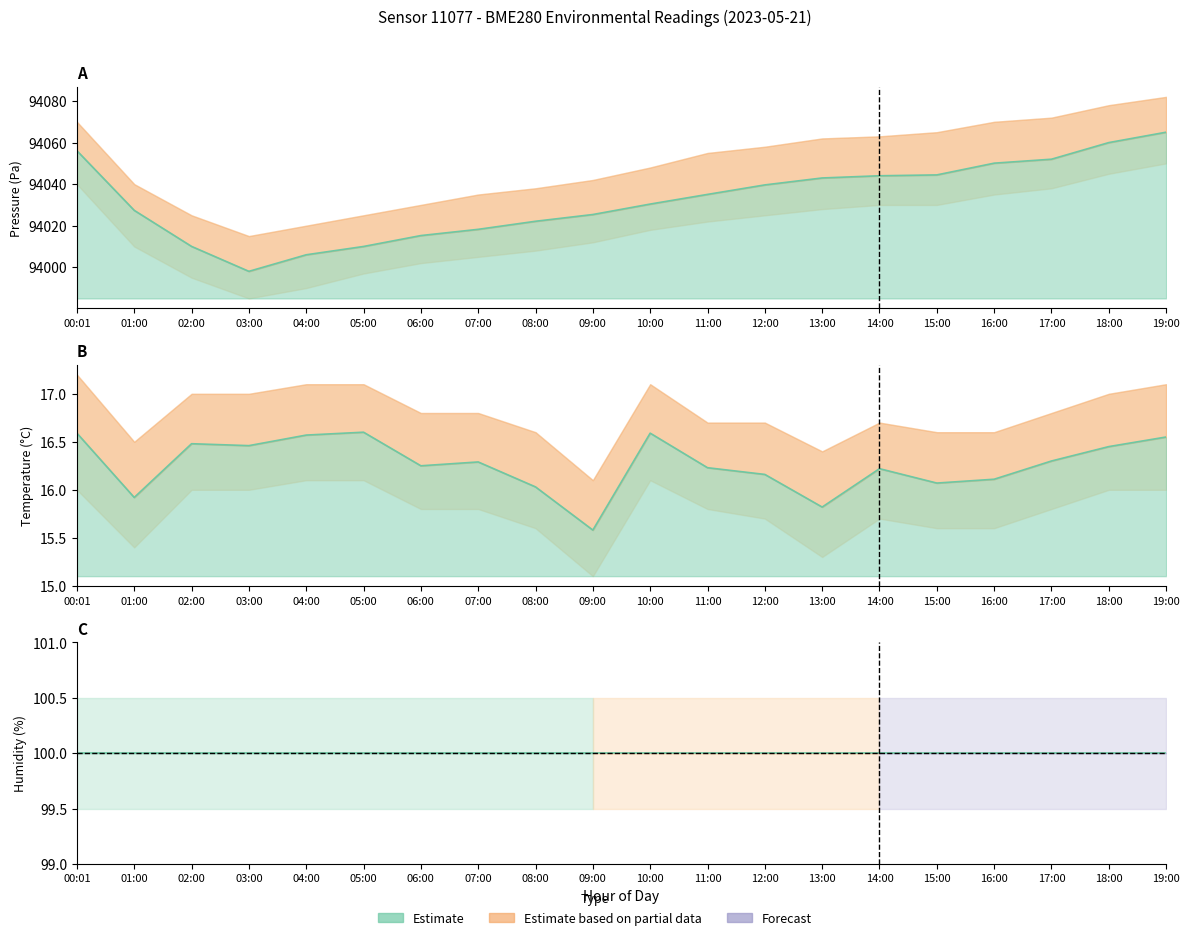

What is the sum of all temperature values?

325.3